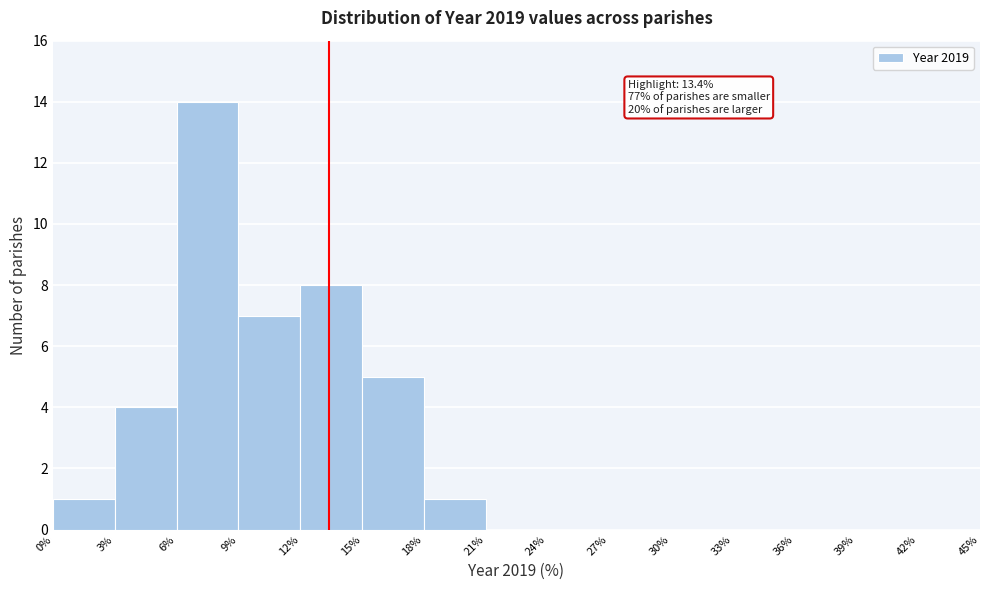

Over which range of the x-axis is the bar tallest?

6% to 9%